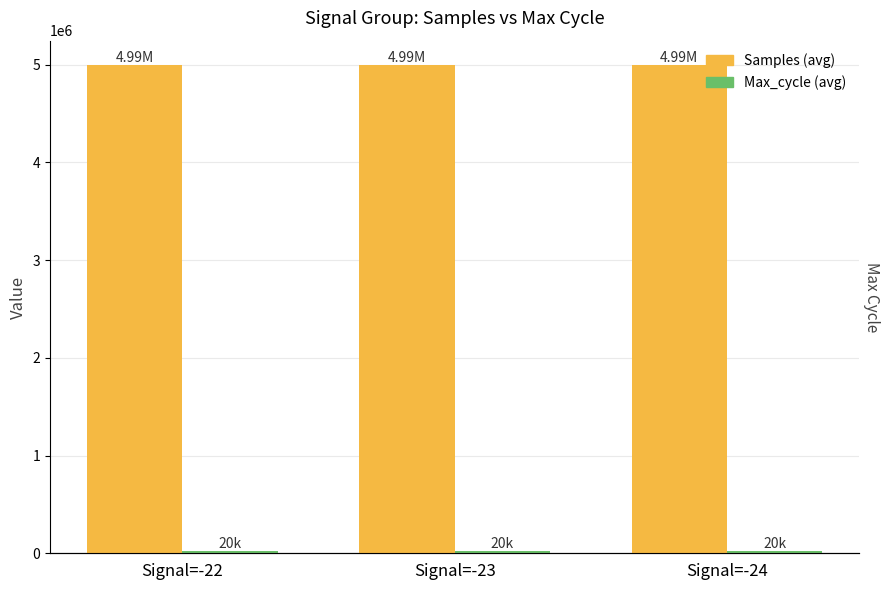

At which category does the chart reach its peak across all series?

Signal=-24